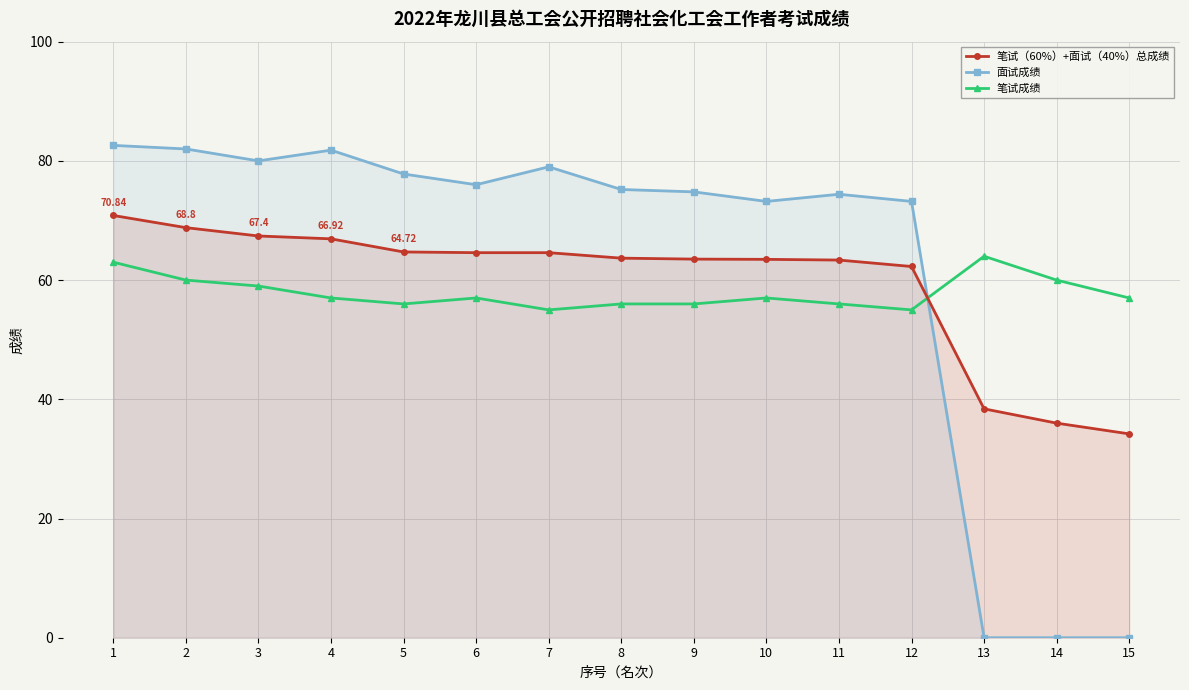

What is the difference between the 笔试成绩 values at 4 and 7?

2.0